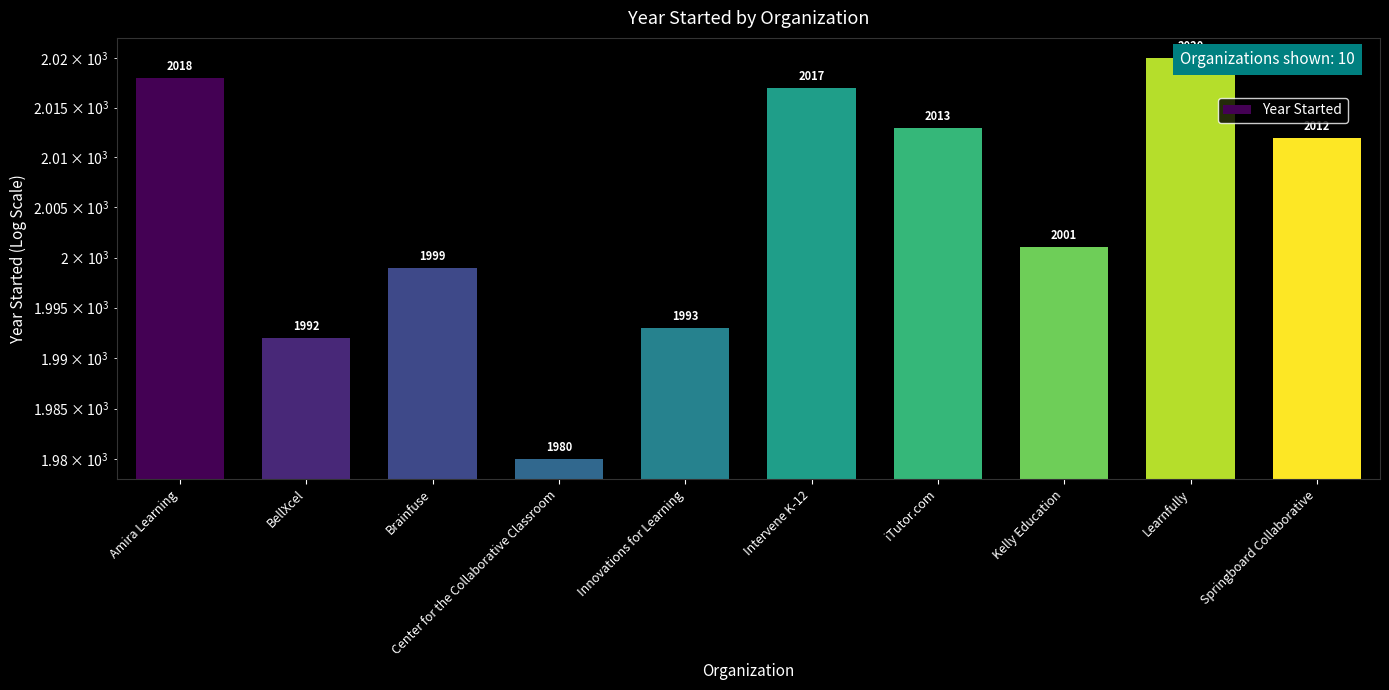

What is the ratio of the value at Kelly Education to the value at Intervene K-12?

1.0